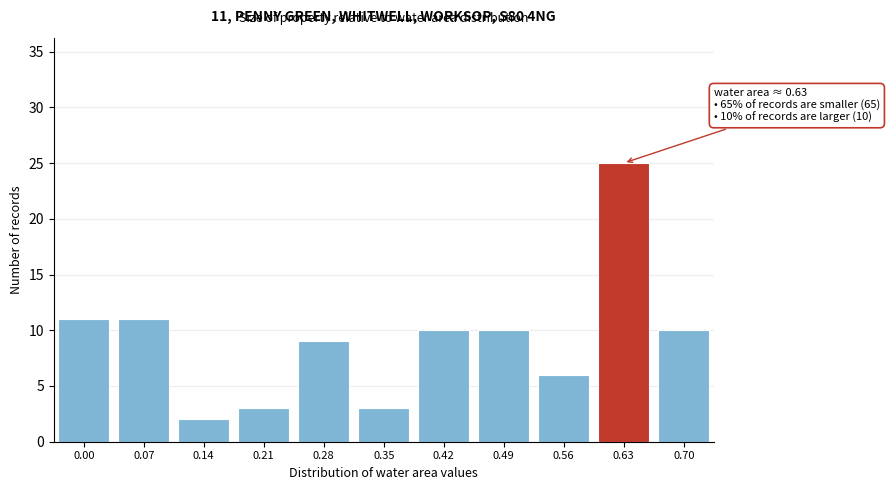

Reading left to right, what are all the values shown in this chart?

0.00=11	0.07=11	0.14=2	0.21=3	0.28=9	0.35=3	0.42=10	0.49=10	0.56=6	0.63=25	0.70=10